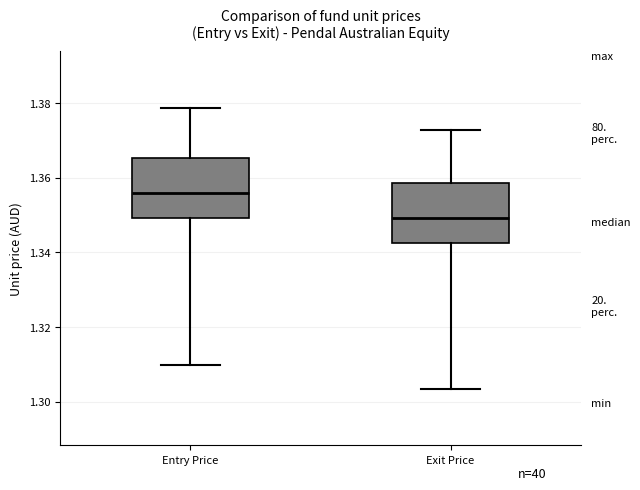

Reading left to right, transcribe this box plot: for each box, give where its median line is, the range the box spans, and where its two whiskers end, as read against the y-axis. The values are not printed on the chart, so give them approximately, as read against the axis.

Entry Price: median 1.356, box 1.350 to 1.366, whiskers 1.310 to 1.378
Exit Price: median 1.350, box 1.342 to 1.358, whiskers 1.304 to 1.372